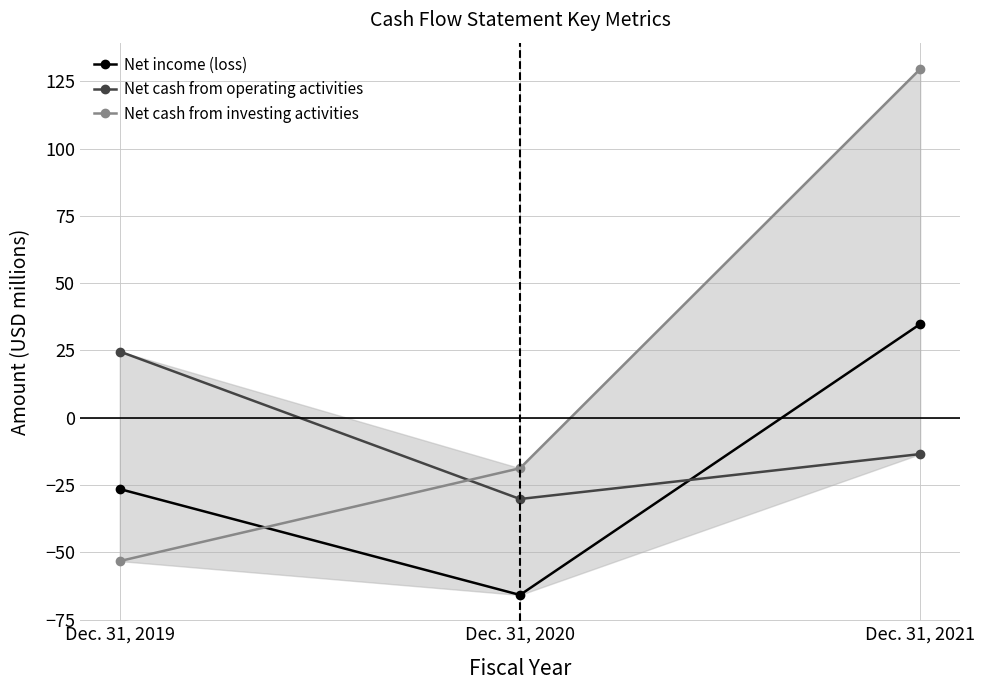

What is the difference between the Net cash from operating activities values at Dec. 31, 2019 and Dec. 31, 2021?

38.1